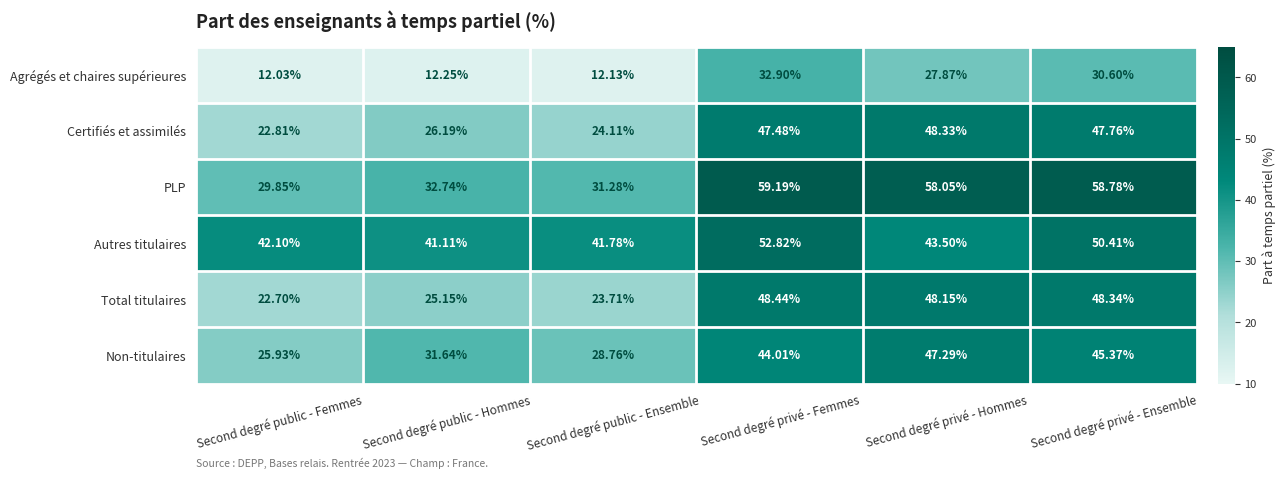

Which category has the highest value across all series?

Second degré privé - Femmes